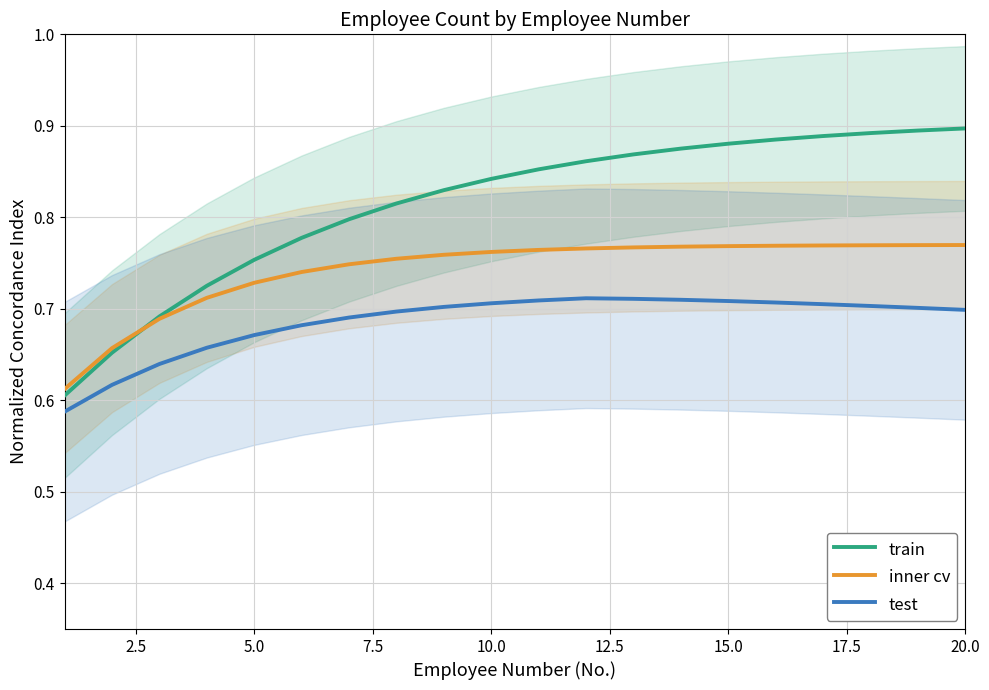

True or false: inner cv has a value of 1.1 at 10.0.

False